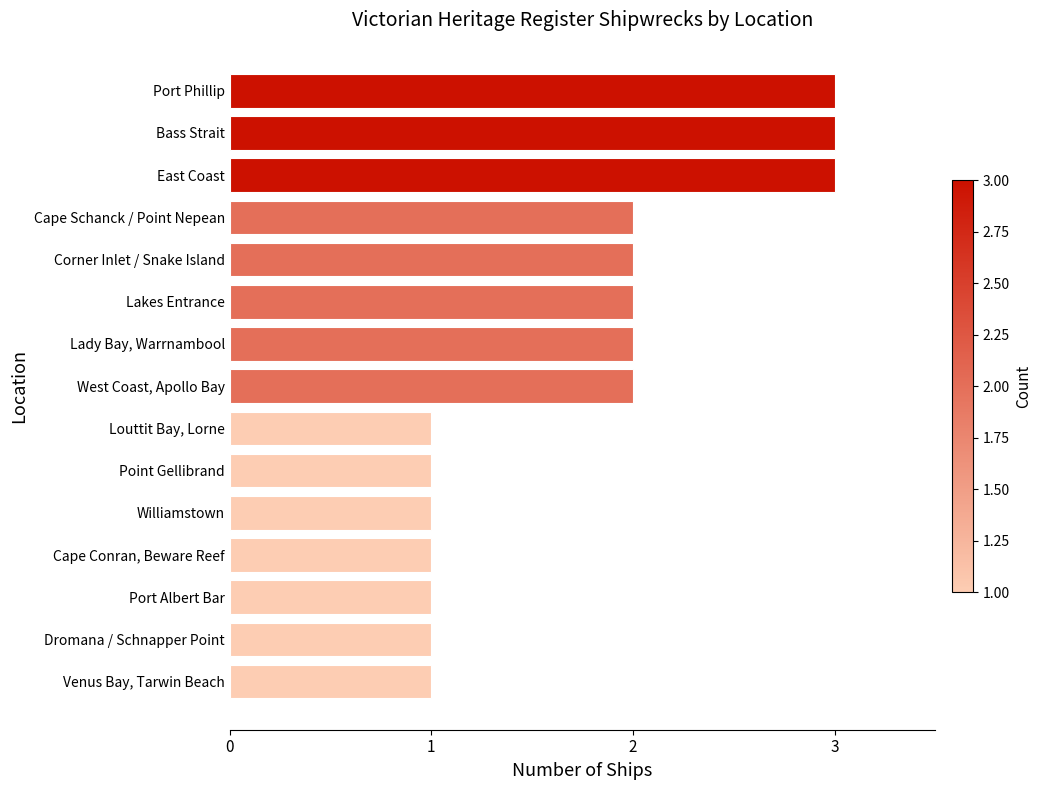

Approximately how many times larger is the value at Corner Inlet / Snake Island compared to Lady Bay, Warrnambool?

1.0